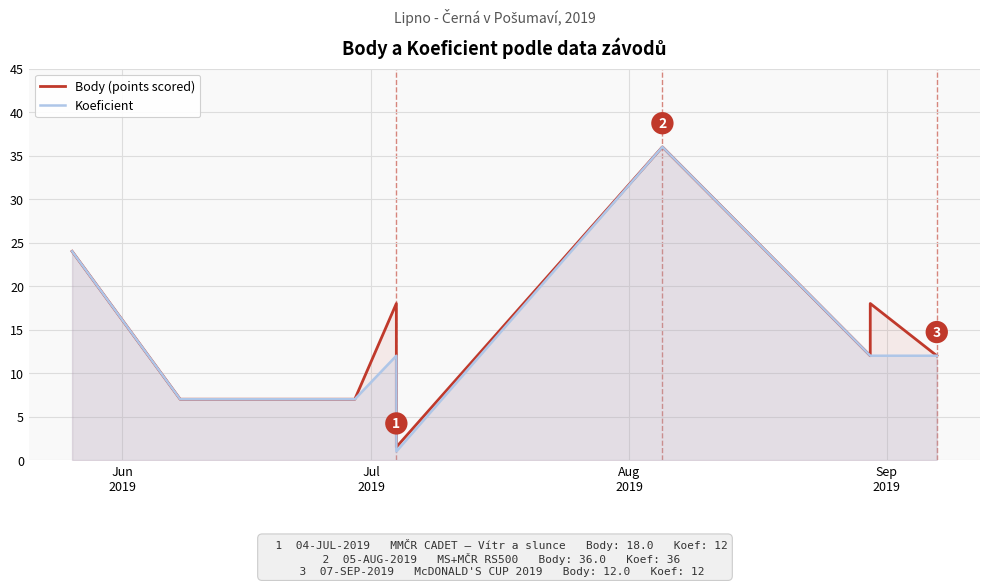

At how many categories does at least one series exceed 28?

1